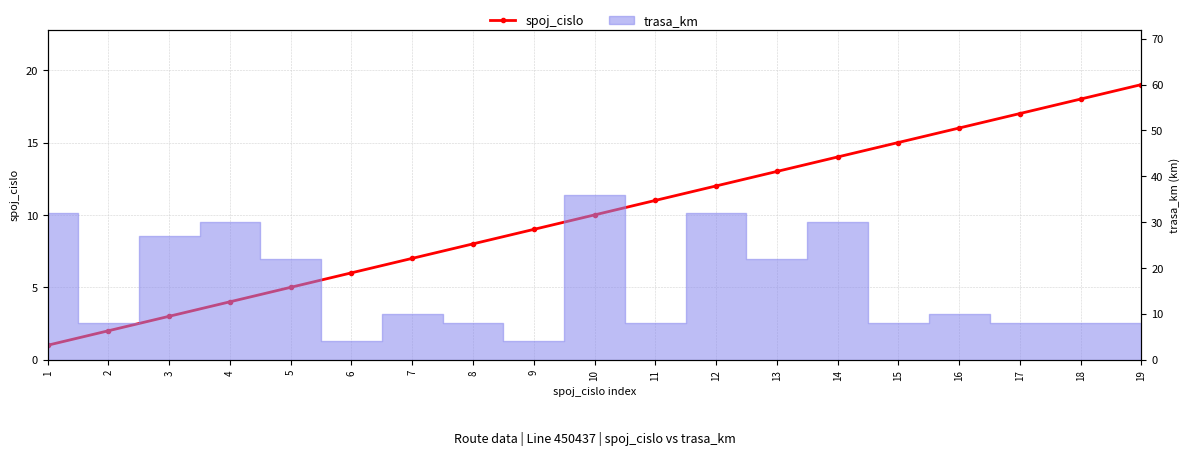

How many lines are shown in the chart?

1